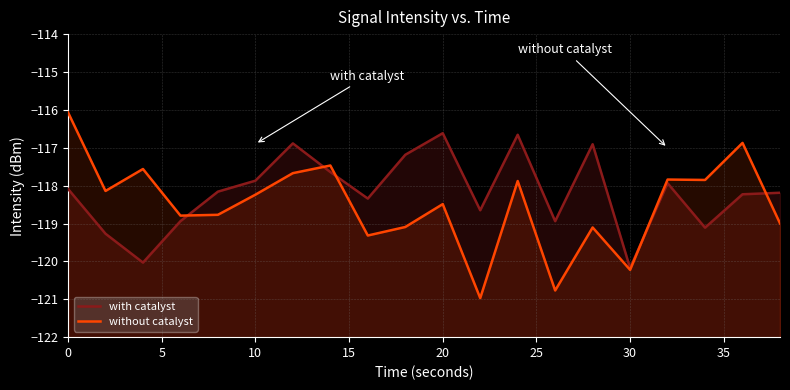

What is the spread (max minus min) of values at 15?

0.1